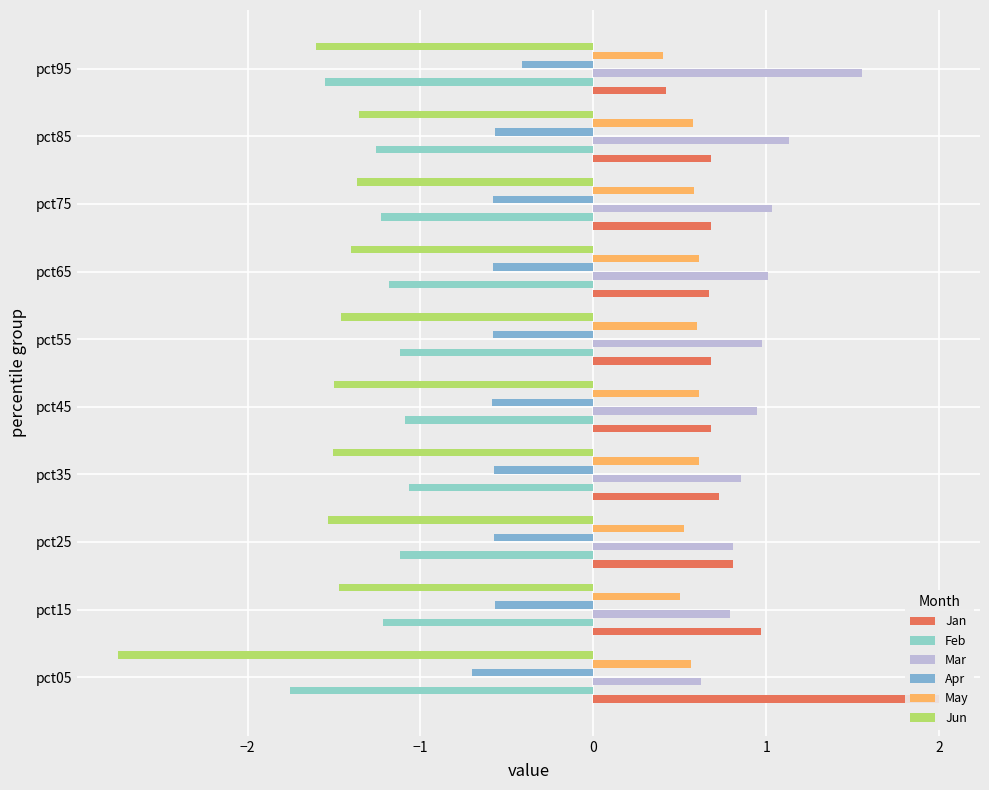

What is the average value of the Feb series?

-1.3